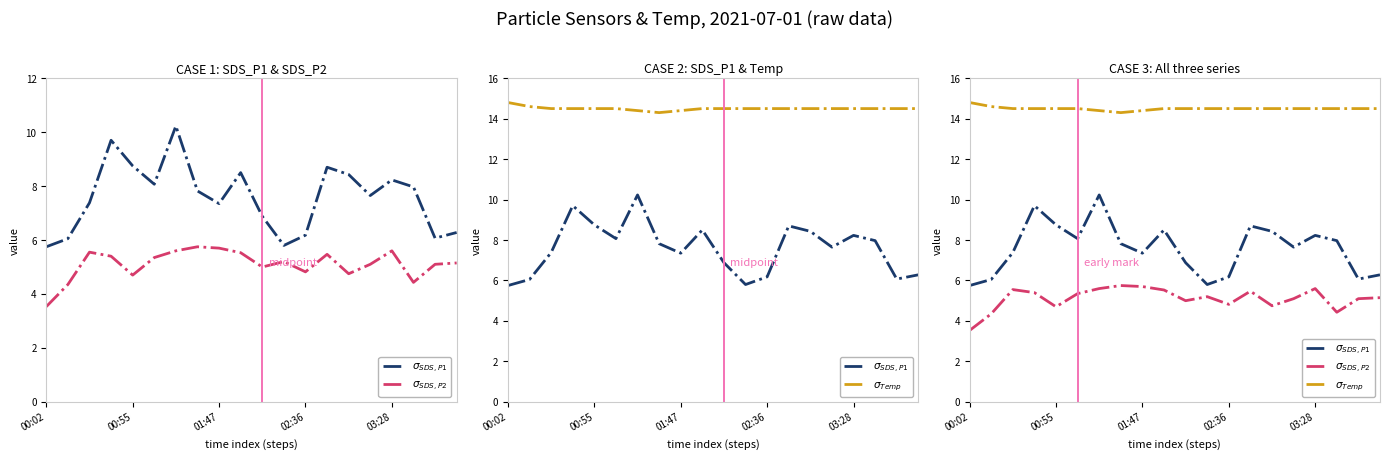

Does the chart display data point markers on the line(s)?

No